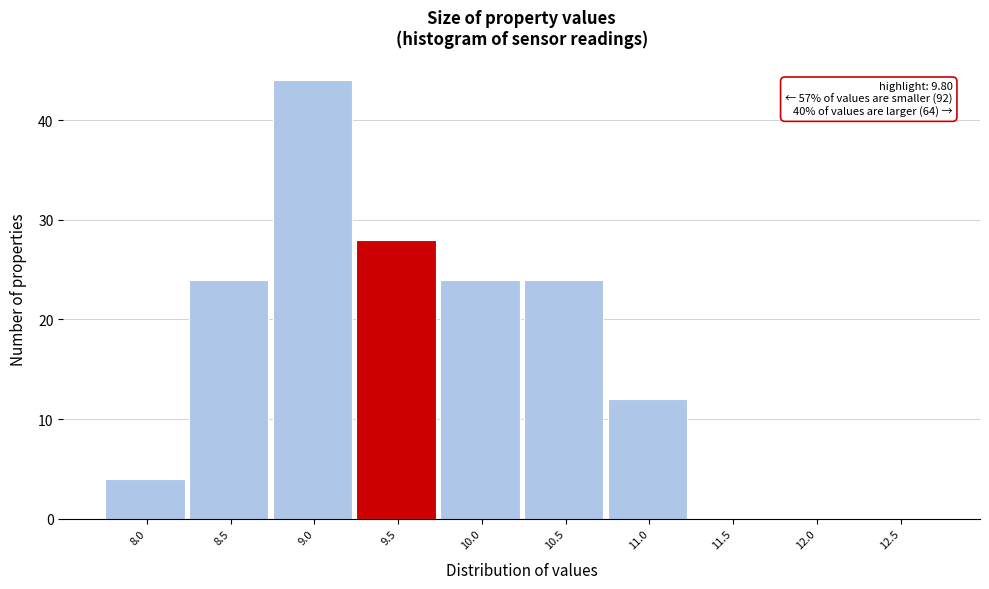

Reading left to right, transcribe all the data shown in this chart.

8.0=4	8.5=24	9.0=44	9.5=28	10.0=24	10.5=24	11.0=12	11.5=0	12.0=0	12.5=0